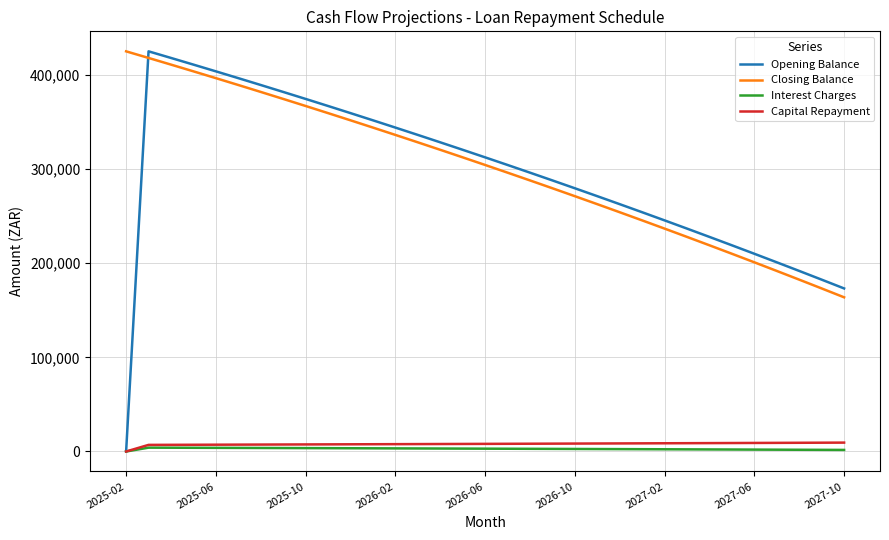

What is the minimum value for Closing Balance?

163748.6